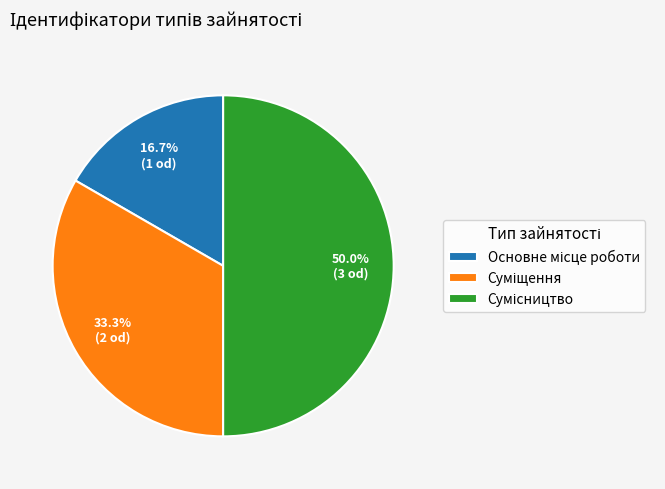

How many slices are in this pie chart?

3